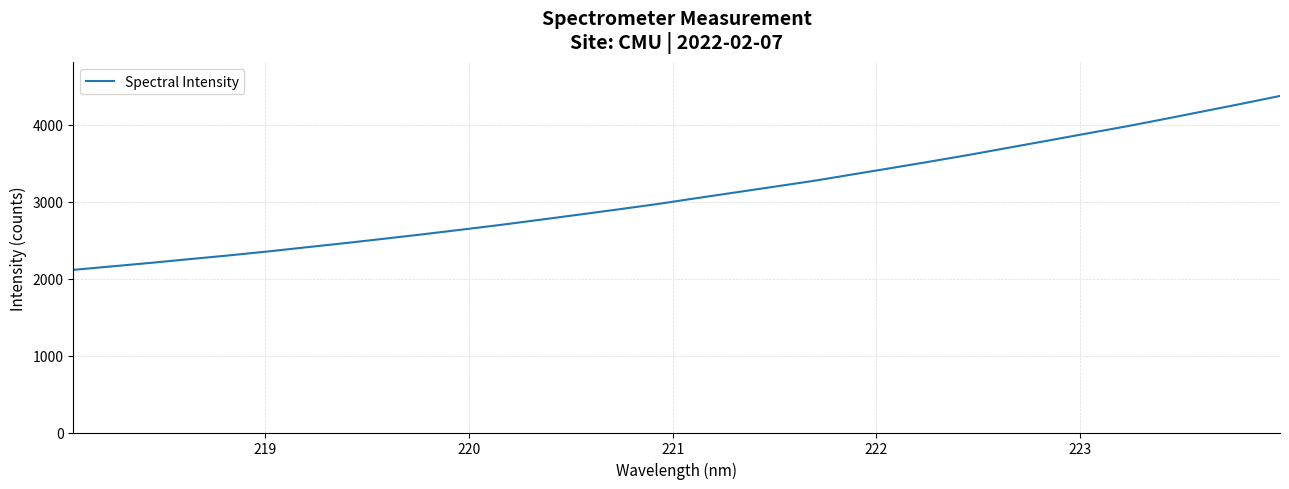

What is the greatest value displayed?

4374.7